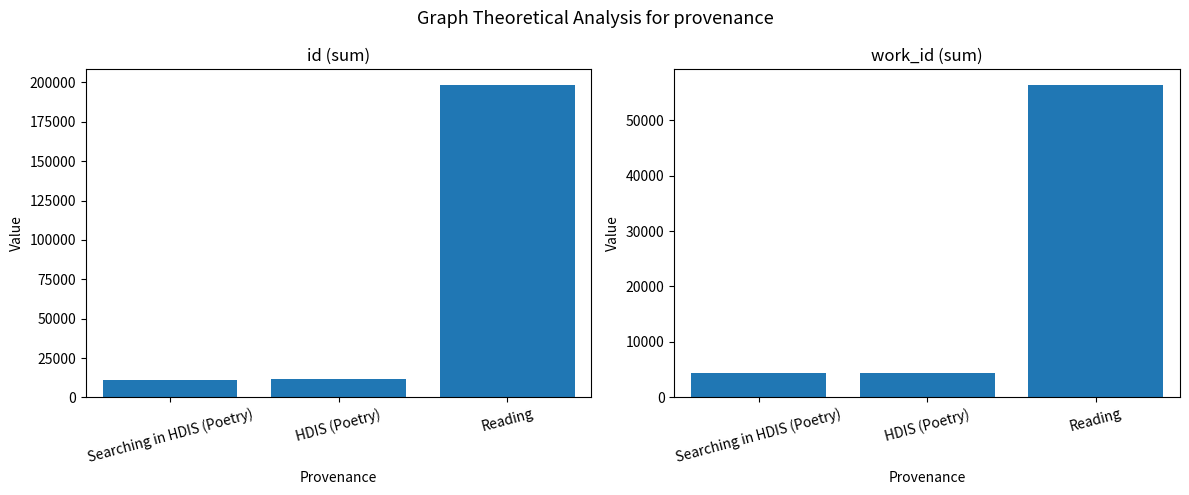

What is the value of the work_id bar at the 1st from the left?

4339